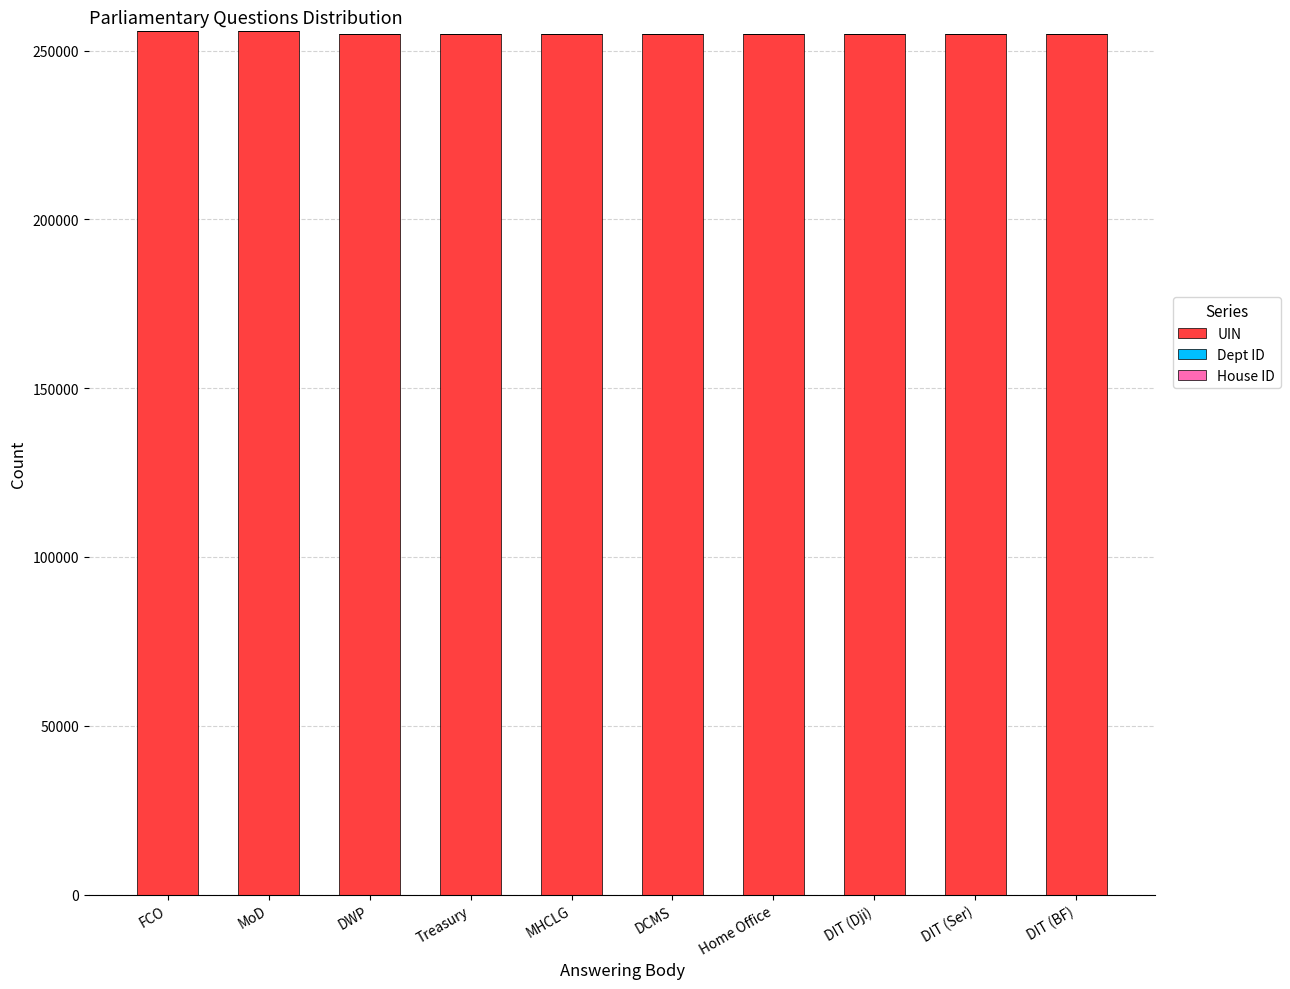

Are the bars horizontal?

No